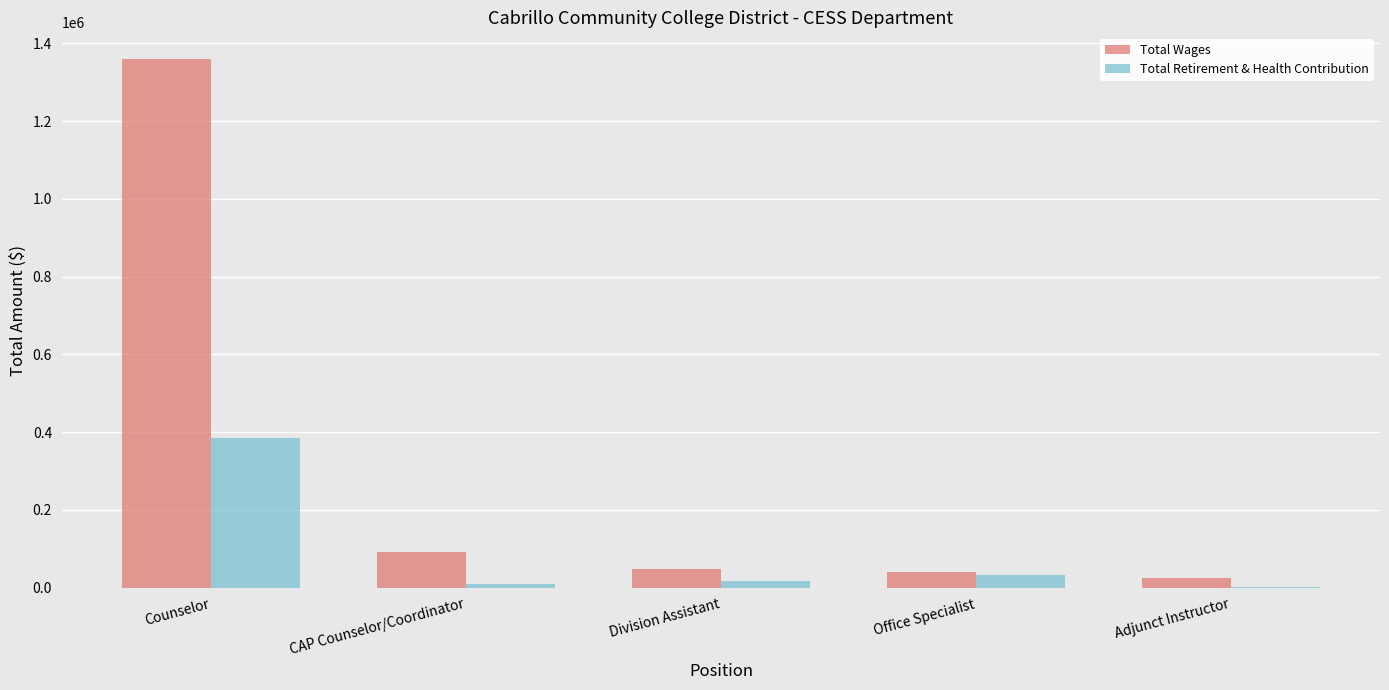

Count the number of data series in this chart.

2